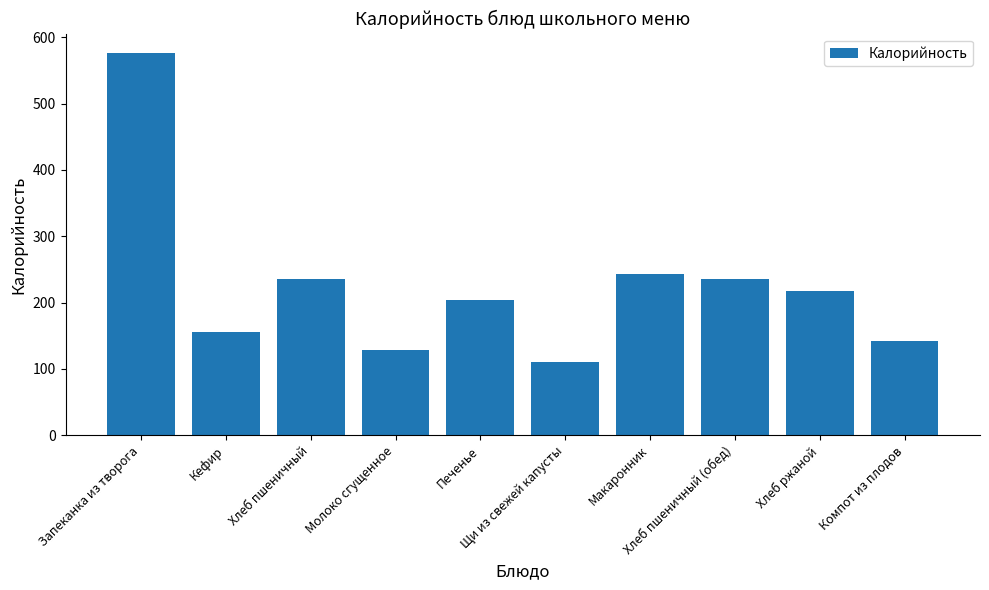

What is the approximate value at Щи из свежей капусты?

110.4